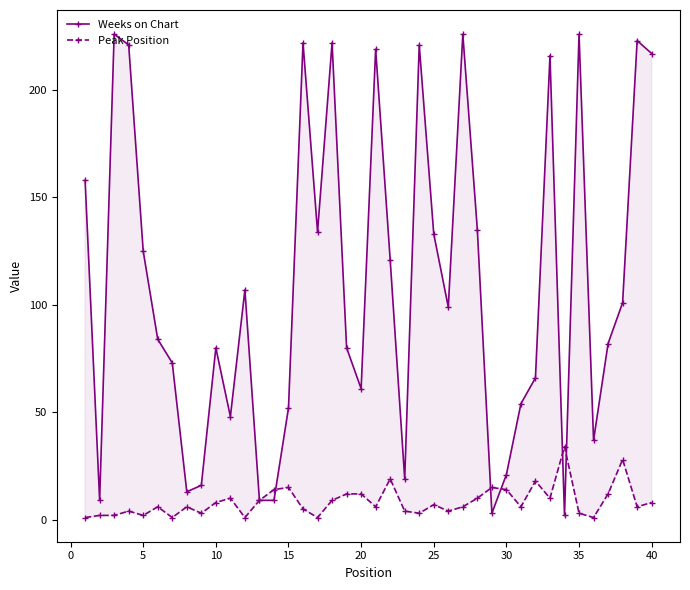

Reading right to left, transcribe all the data shown in this chart.

Weeks on Chart: 217	223	101	82	37	226	2	216	66	54	21	3	135	226	99	133	221	19	121	219	61	80	222	134	222	52	9	9	107	48	80	16	13	73	84	125	221	226	9	158
Peak Position: 8	6	28	12	1	3	34	10	18	6	14	15	10	6	4	7	3	4	19	6	12	12	9	1	5	15	14	9	1	10	8	3	6	1	6	2	4	2	2	1